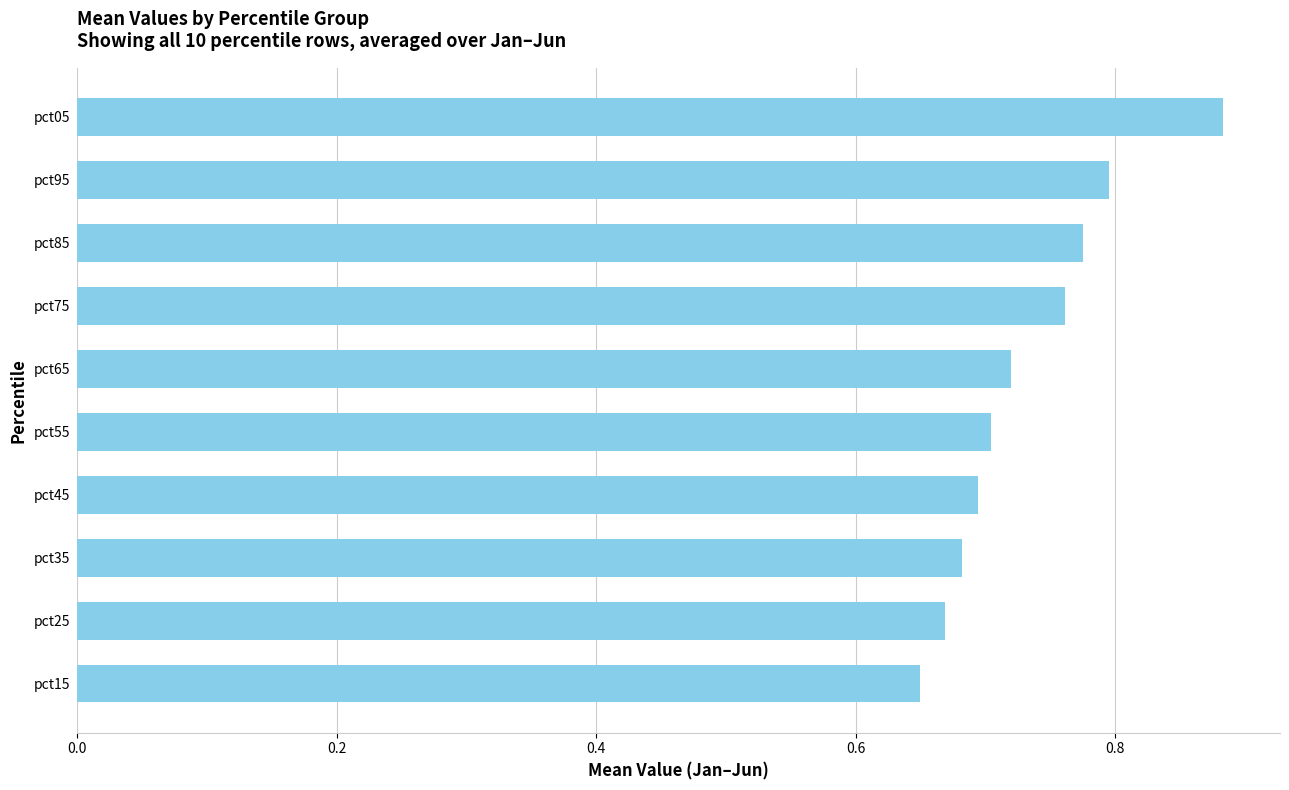

True or false: the data shows 1.5 at pct05.

False